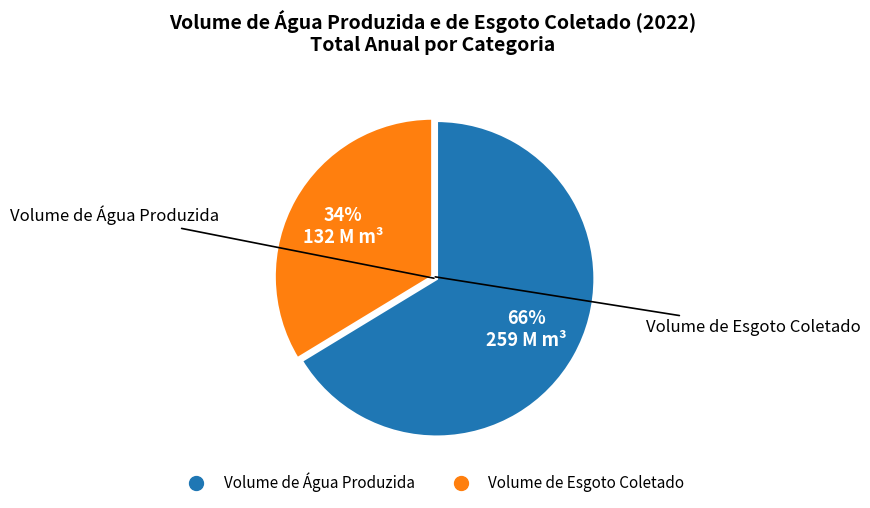

Count the number of slices in the pie.

2